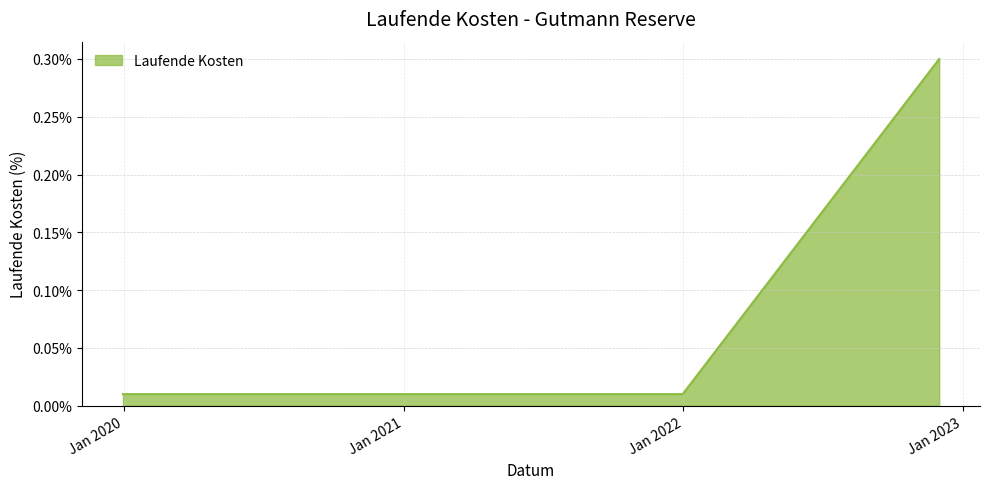

What is the maximum value shown in the chart?

0.3